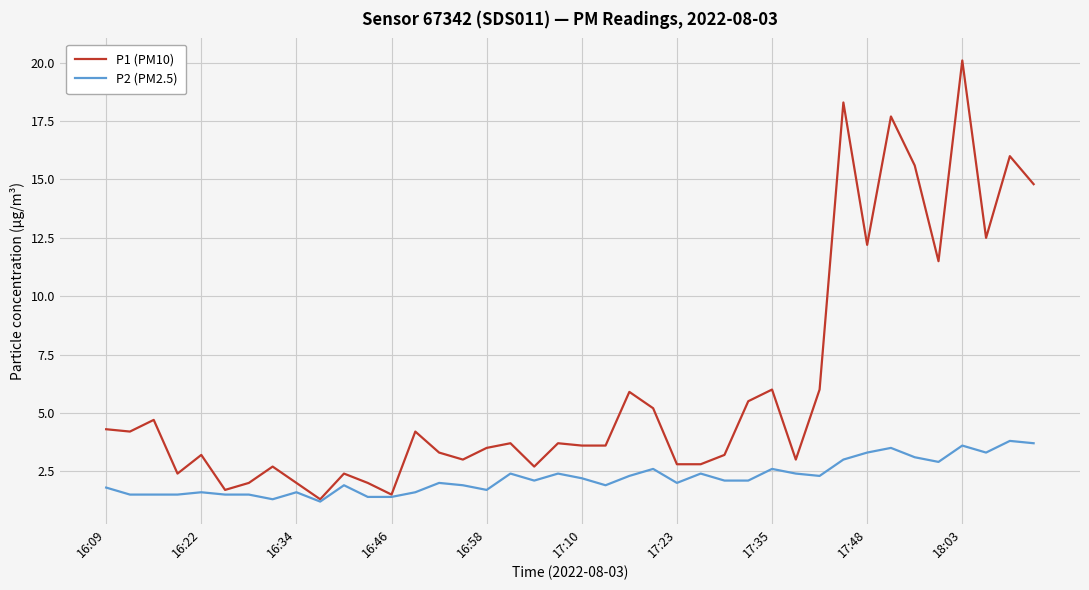

What is the maximum value shown in the chart?

20.1